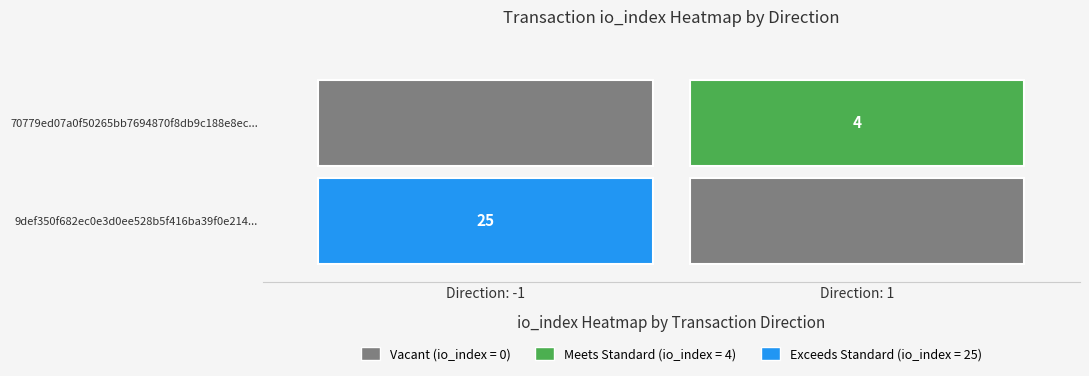

Which series changed the most between direction and io_index?

9def350f682ec0e3d0ee528b5f416ba39f0e214